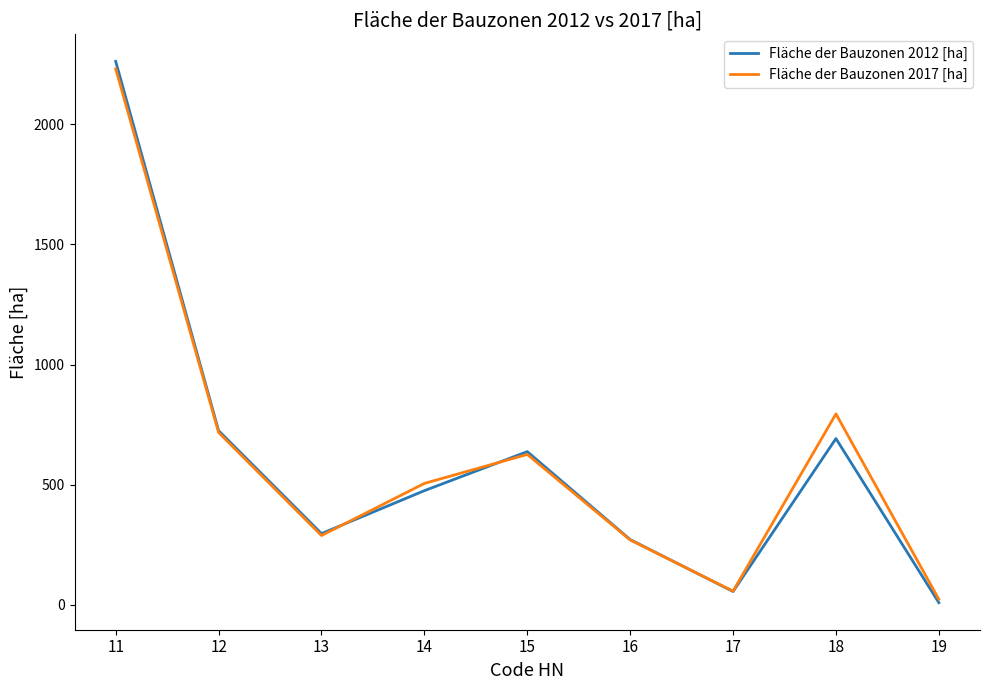

Reading left to right, extract all data points from this chart.

Fläche der Bauzonen 2012 [ha]: 11=2262.0	12=724.7	13=296.2	14=475.0	15=637.4	16=271.4	17=55.2	18=691.8	19=8.7
Fläche der Bauzonen 2017 [ha]: 11=2231.1	12=717.2	13=288.2	14=505.2	15=625.9	16=269.7	17=56.8	18=794.7	19=22.8